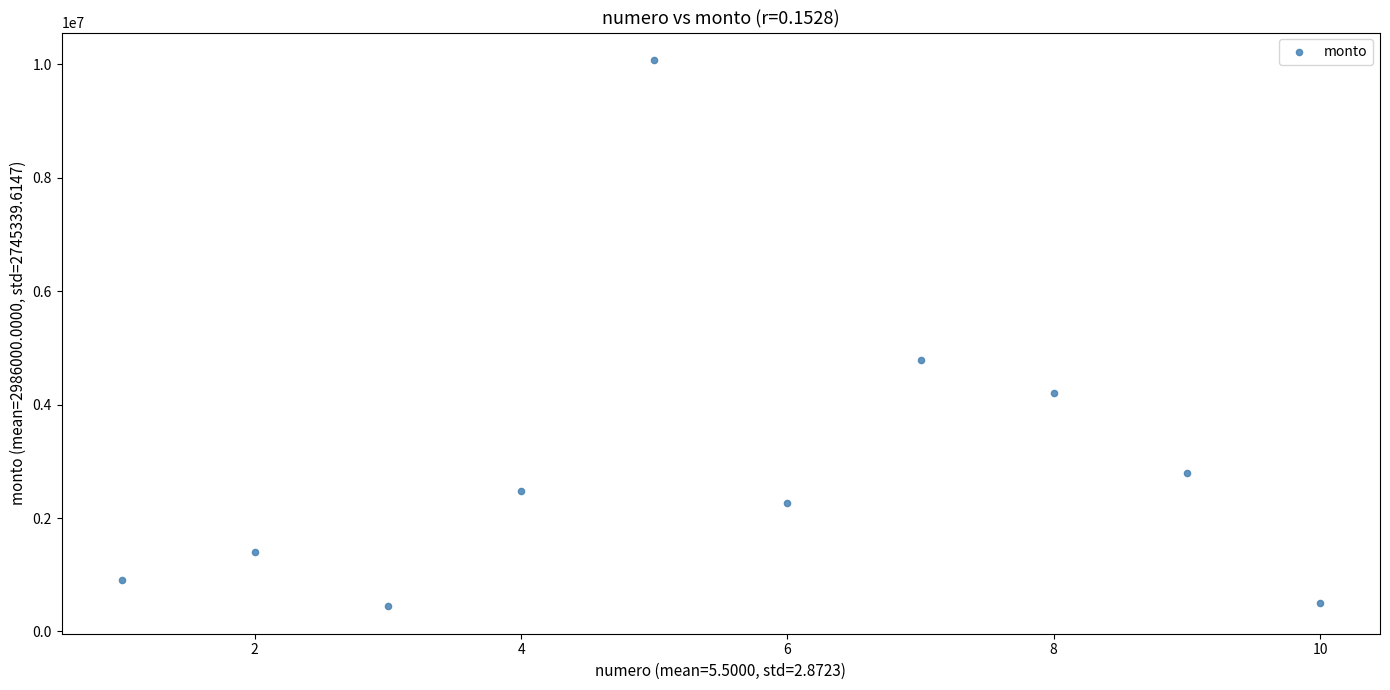

What Y value in the scatter plot is closest to 5261000?

4788000